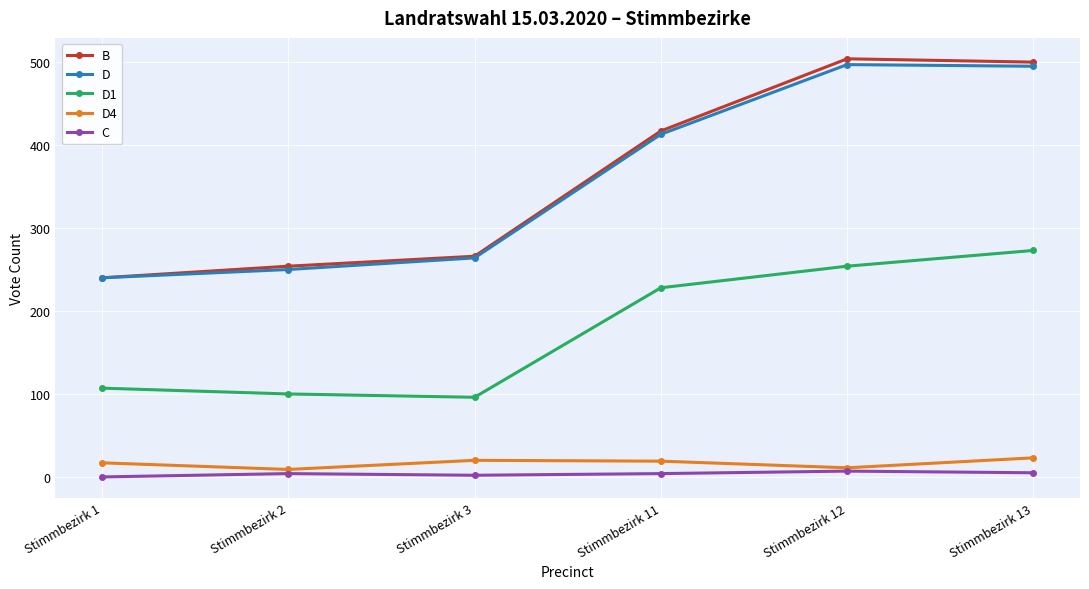

How many categories are shown in the chart?

6